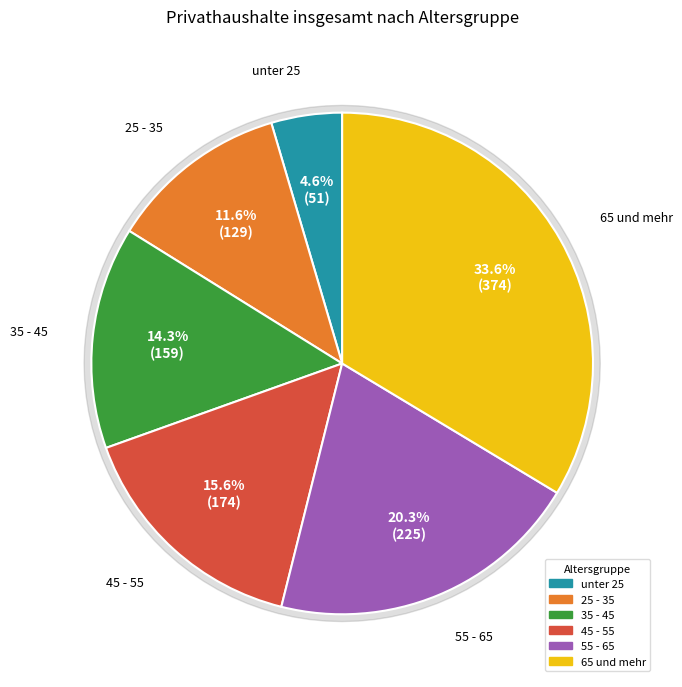

Rank the categories by value from lowest to highest.

unter 25, 25 - 35, 35 - 45, 45 - 55, 55 - 65, 65 und mehr